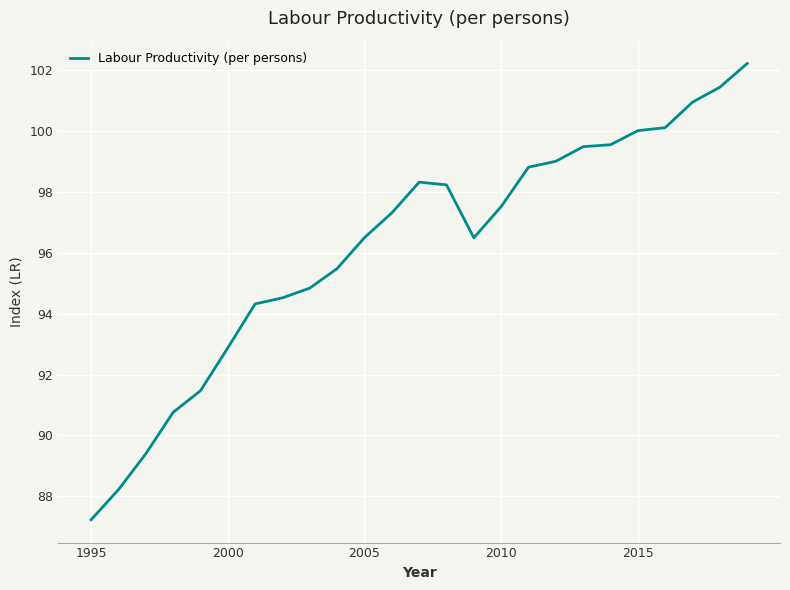

What is the greatest value displayed?

102.2